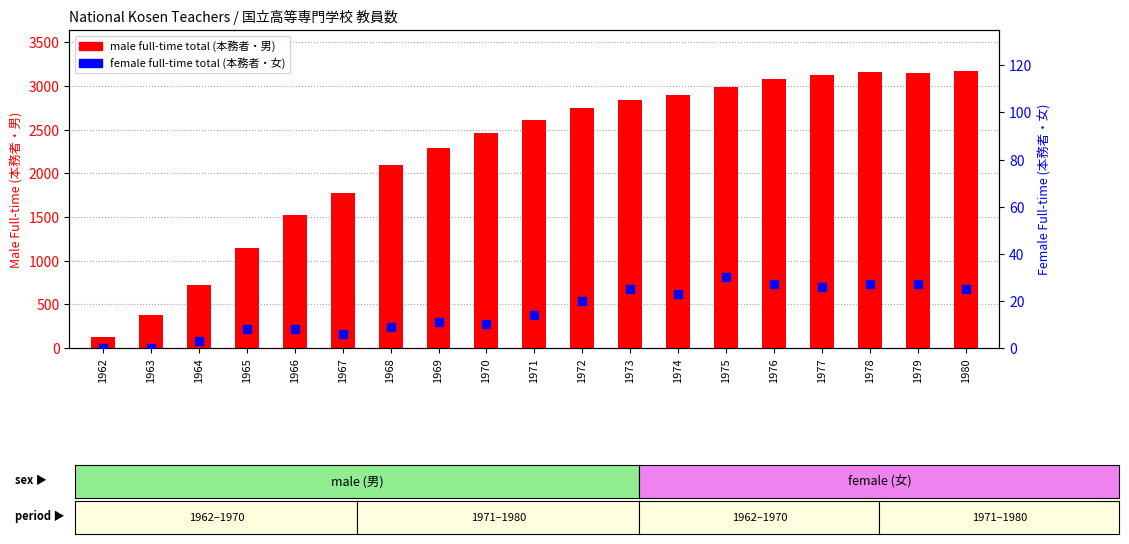

Which series reaches the minimum Y coordinate?

female total (本務者・女)